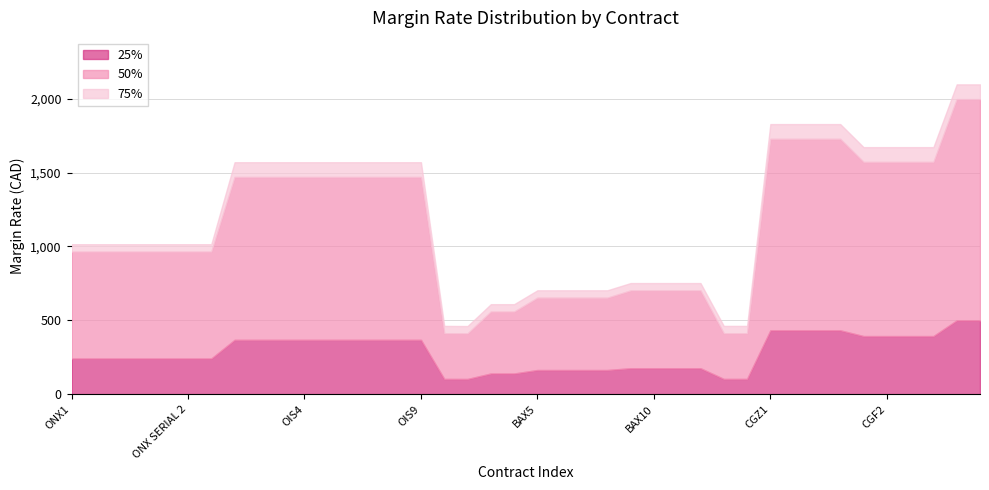

True or false: TAUX DE MARGE SPECULATEUR and TAUX DE MARGE CONTREPARTISTE cross at least once.

False